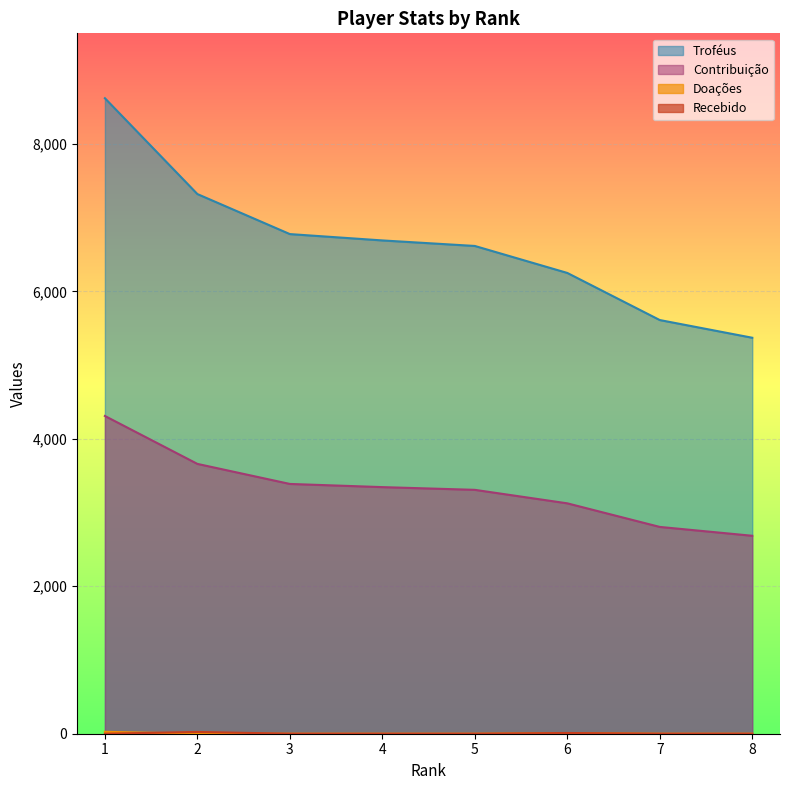

The Contribuição series shows 1396 at 3. True or false?

False